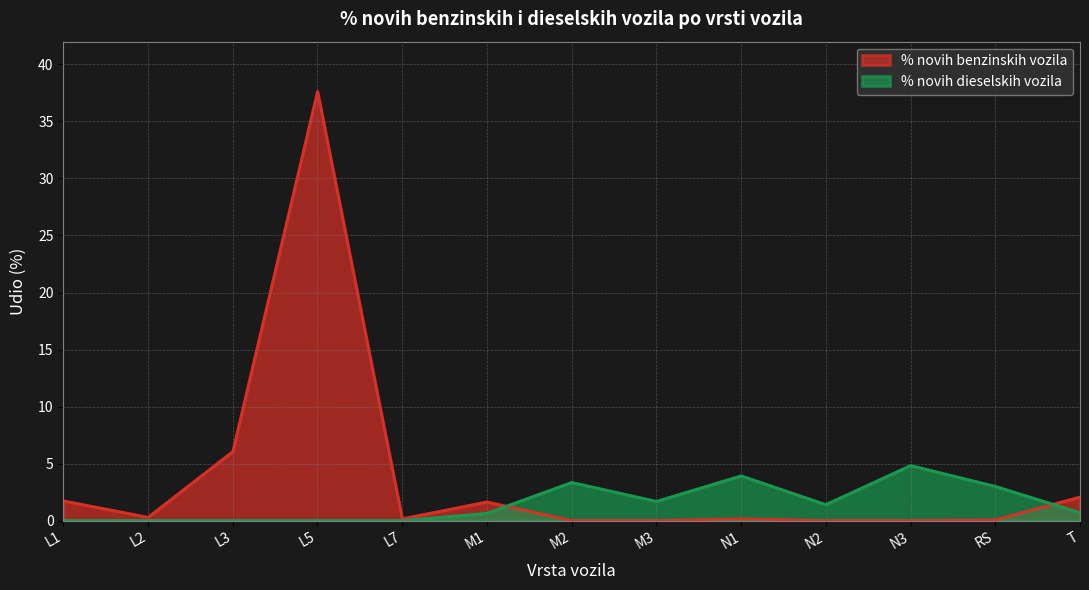

Which series has the widest spread of values?

% novih benzinskih vozila